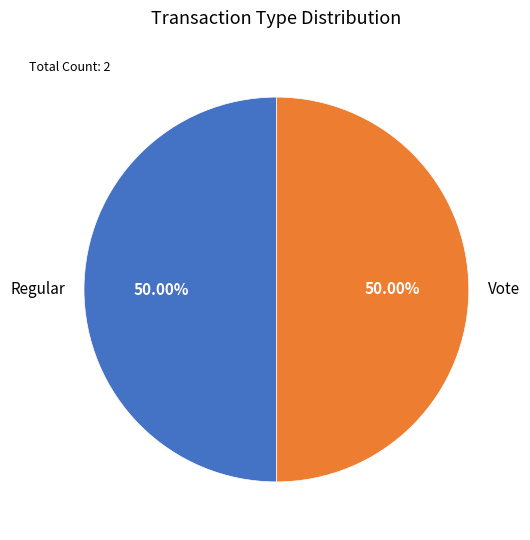

Combined, do Vote and Regular account for over 50%?

Yes